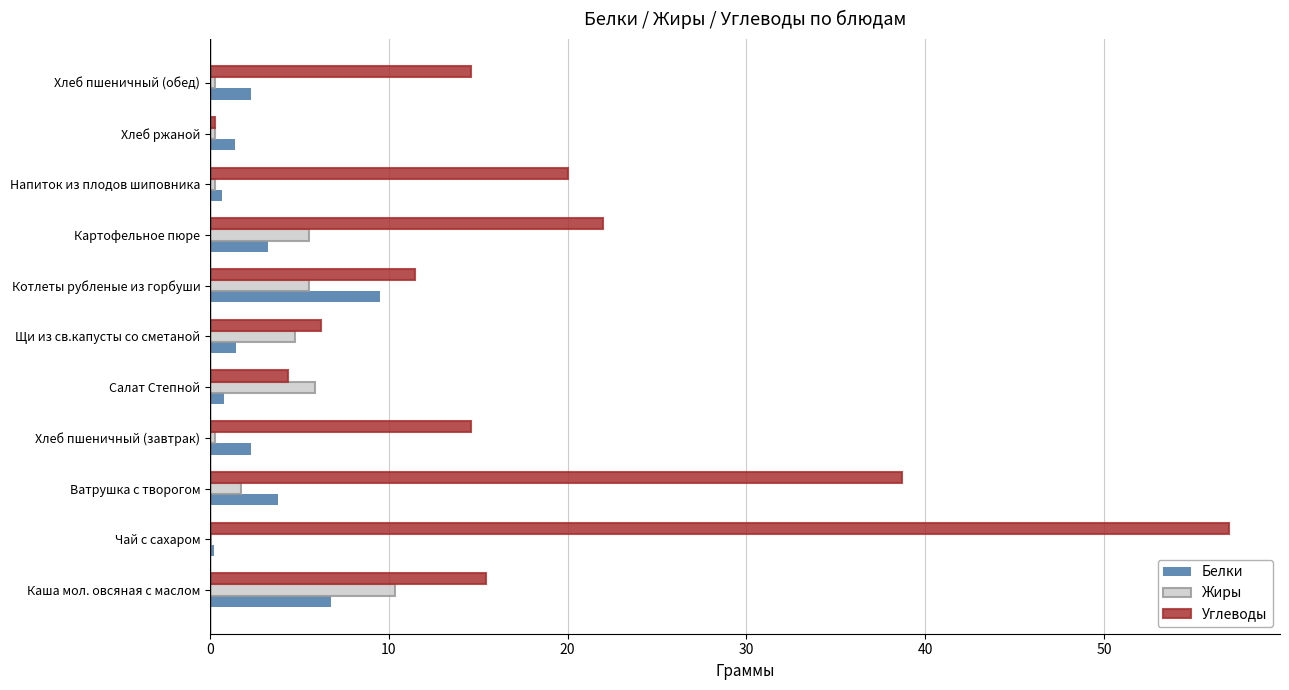

The Белки series shows 3.2 at Картофельное пюре. True or false?

True